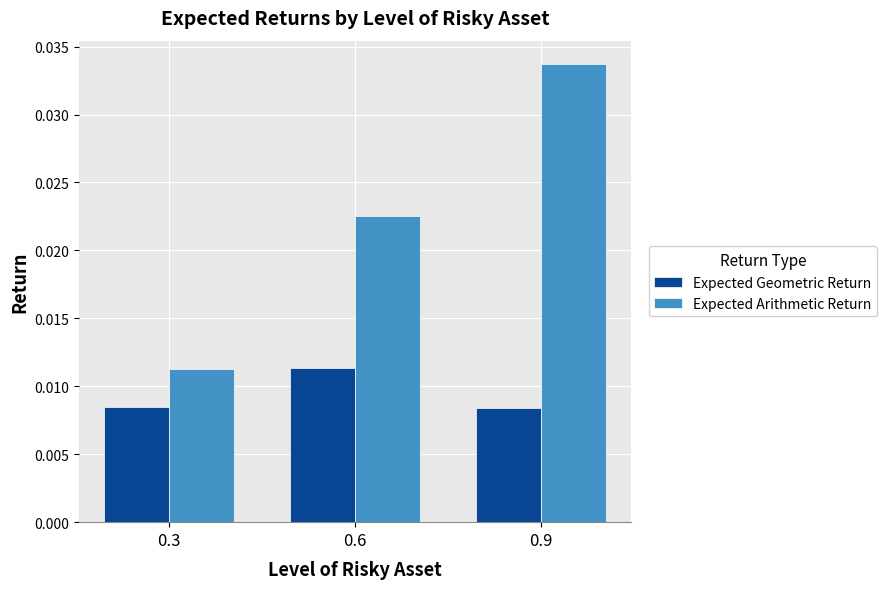

Which series has the largest total across all categories?

Expected Arithmetic Return